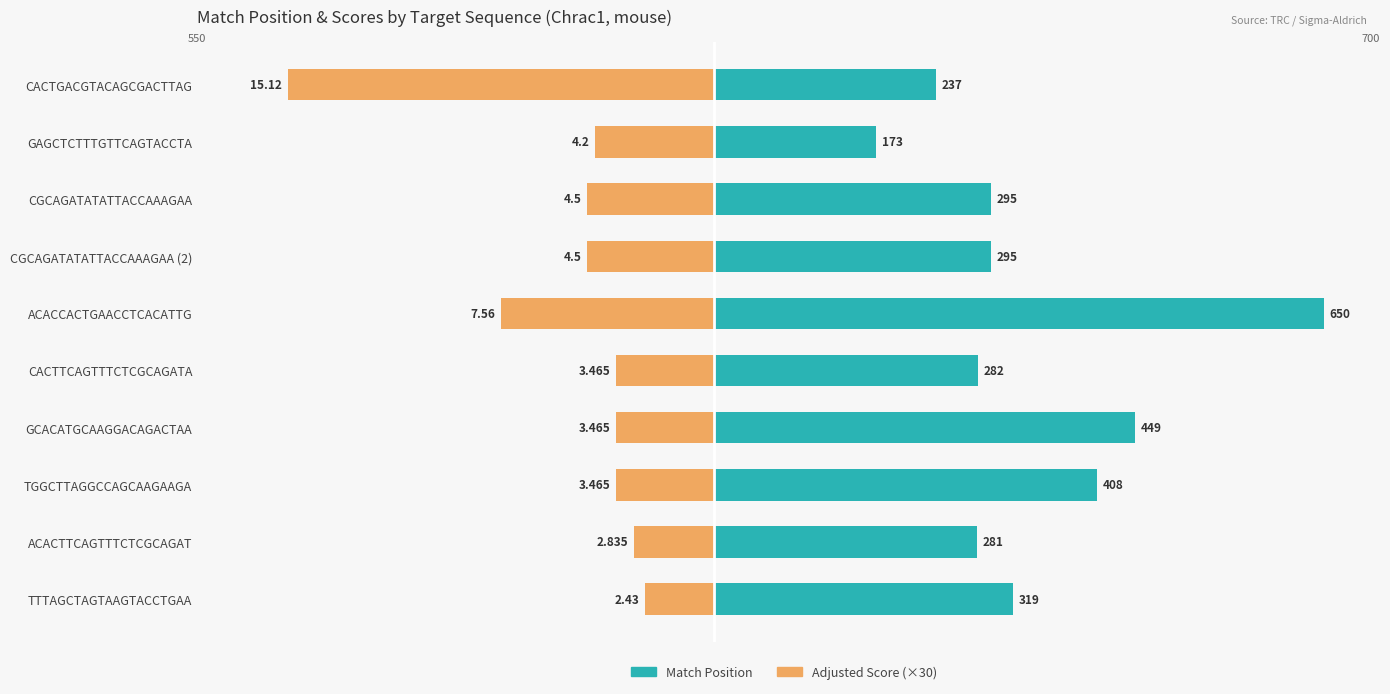

How many data points in Match Position are above 295?

4